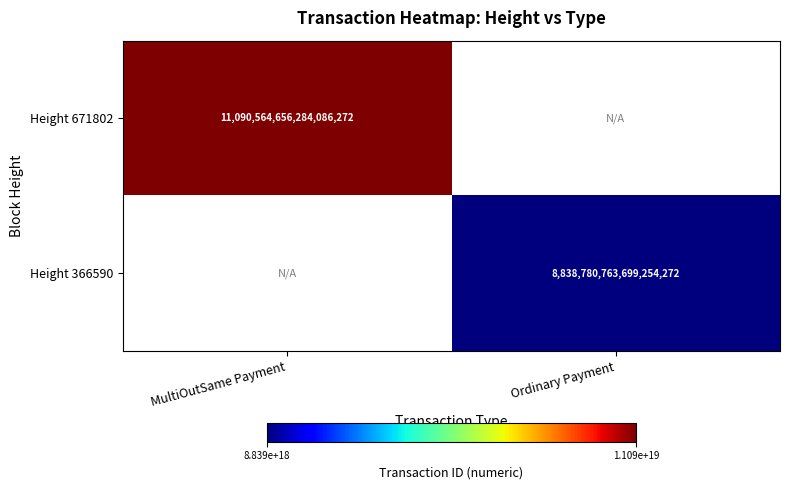

What is the smallest value displayed?

8838780763699254272.0